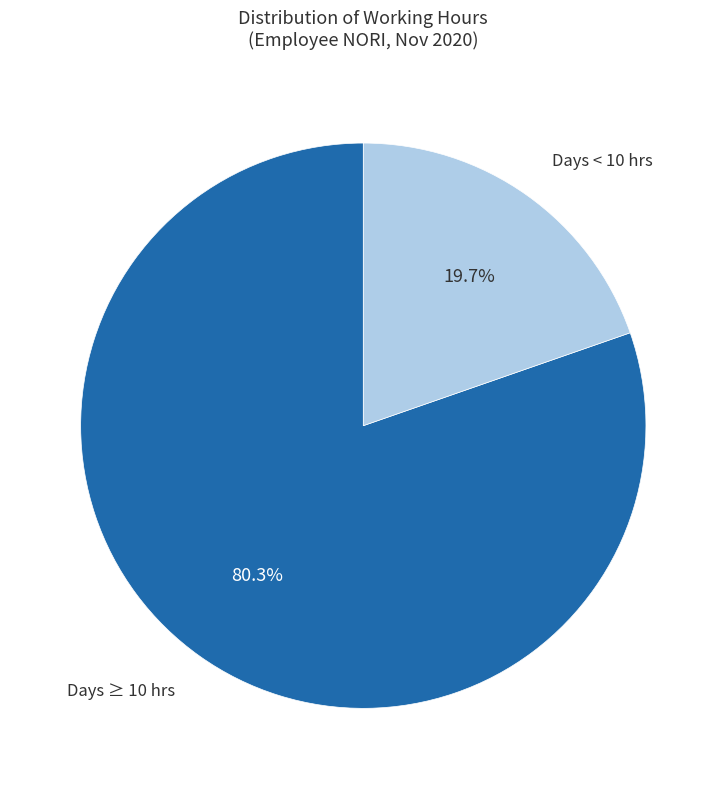

Count the number of slices in the pie.

2